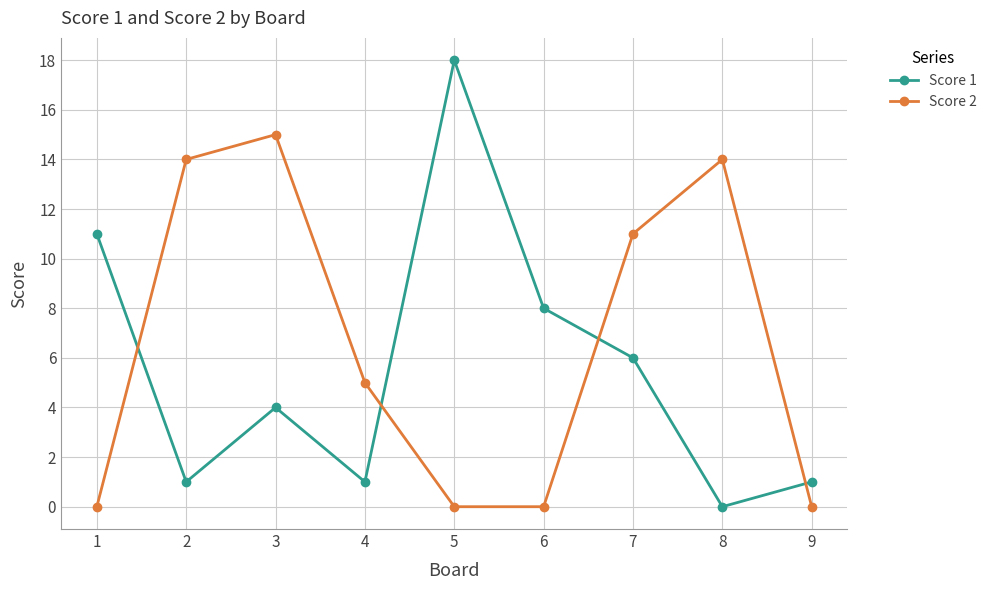

In Score 1, how many points are lower than both neighbors (excluding endpoints)?

3